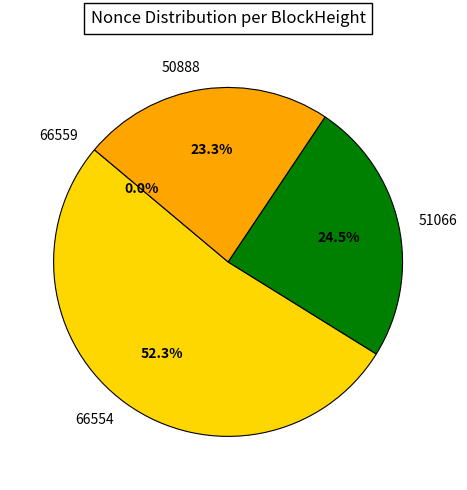

Which has a higher value, 50888 or 66554?

66554